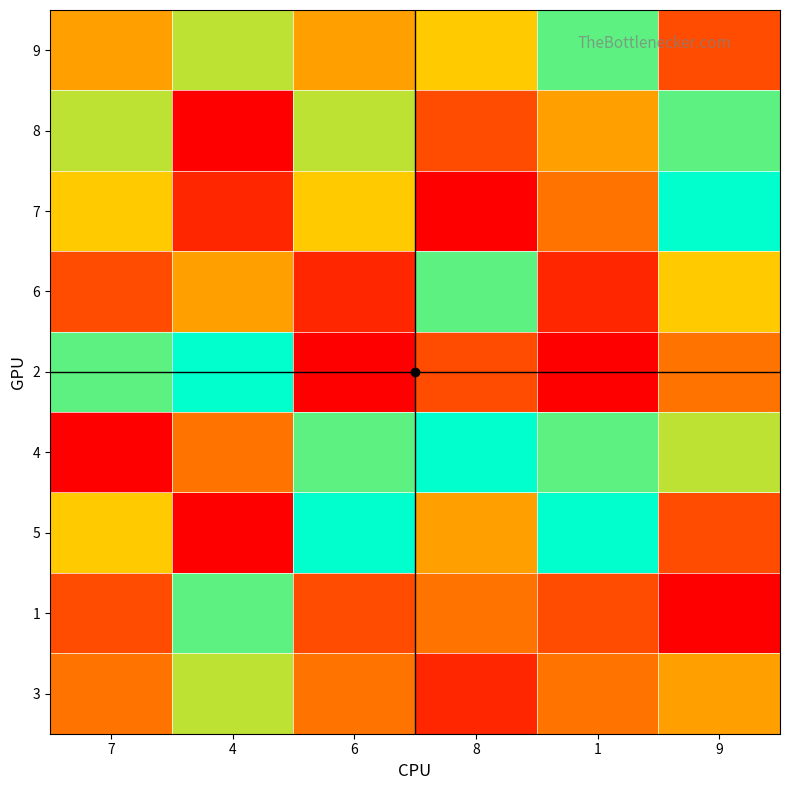

Which series has the widest spread of values?

7